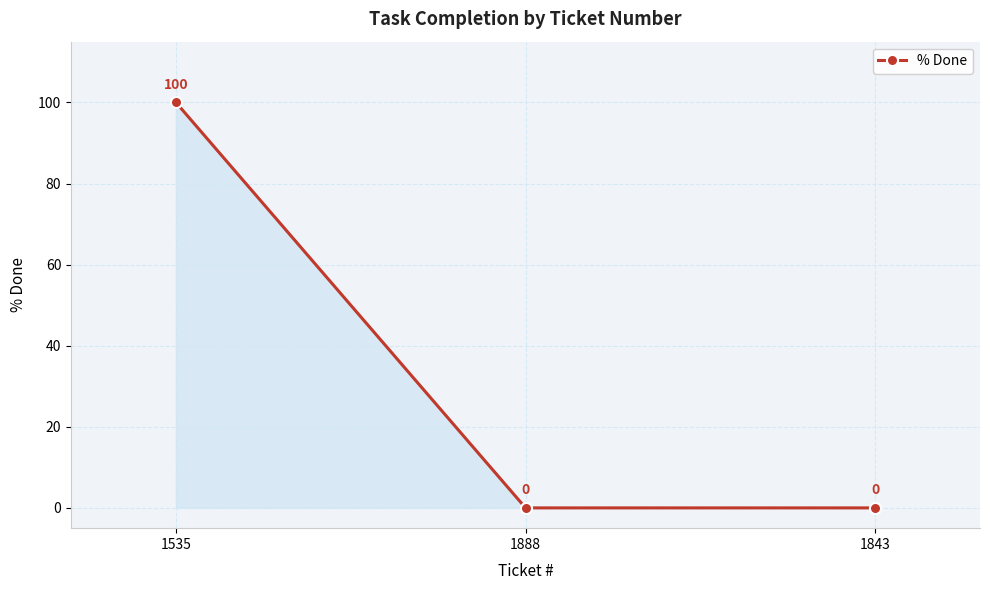

How many data points are above 0?

1